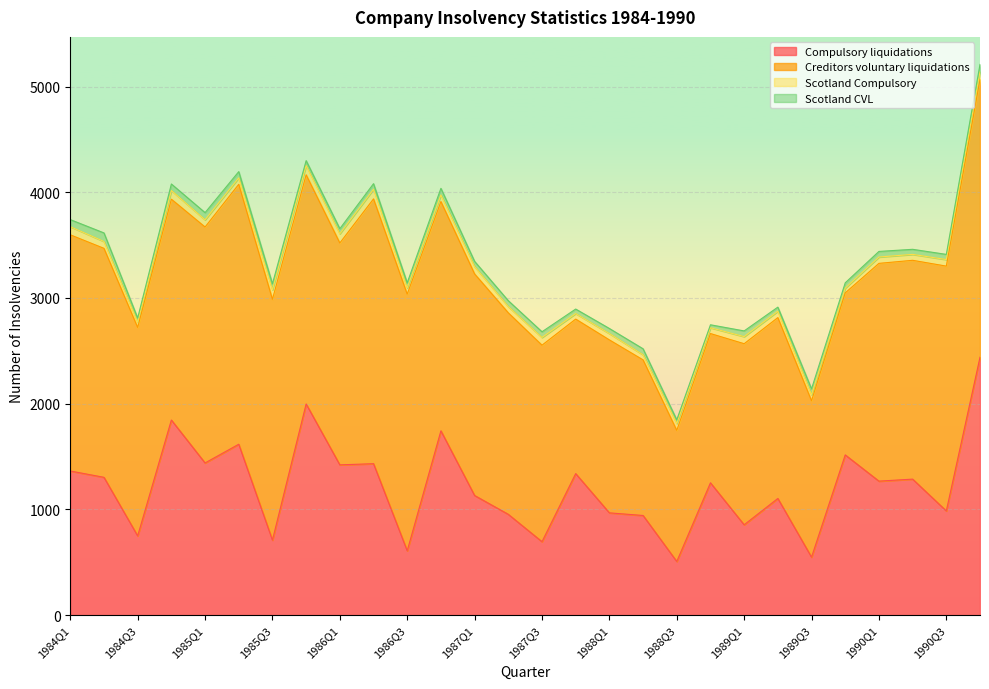

What is the total value across all series at 1984Q2?

3615